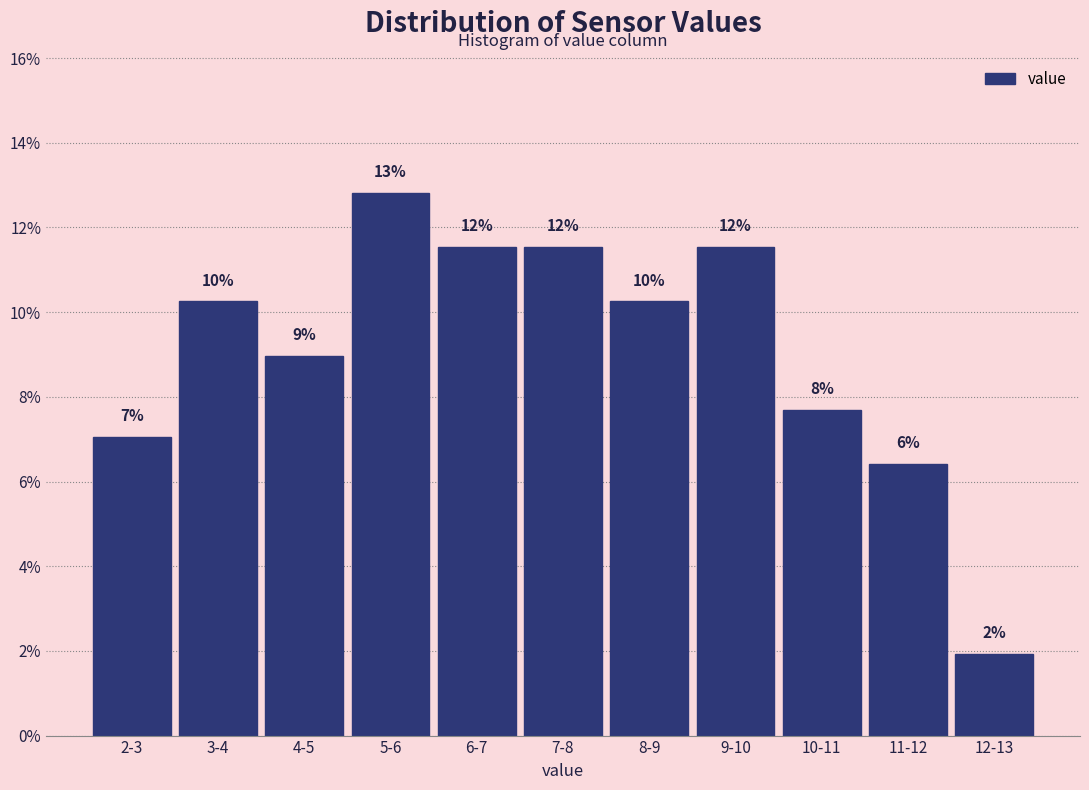

How many bars are there in total?

11